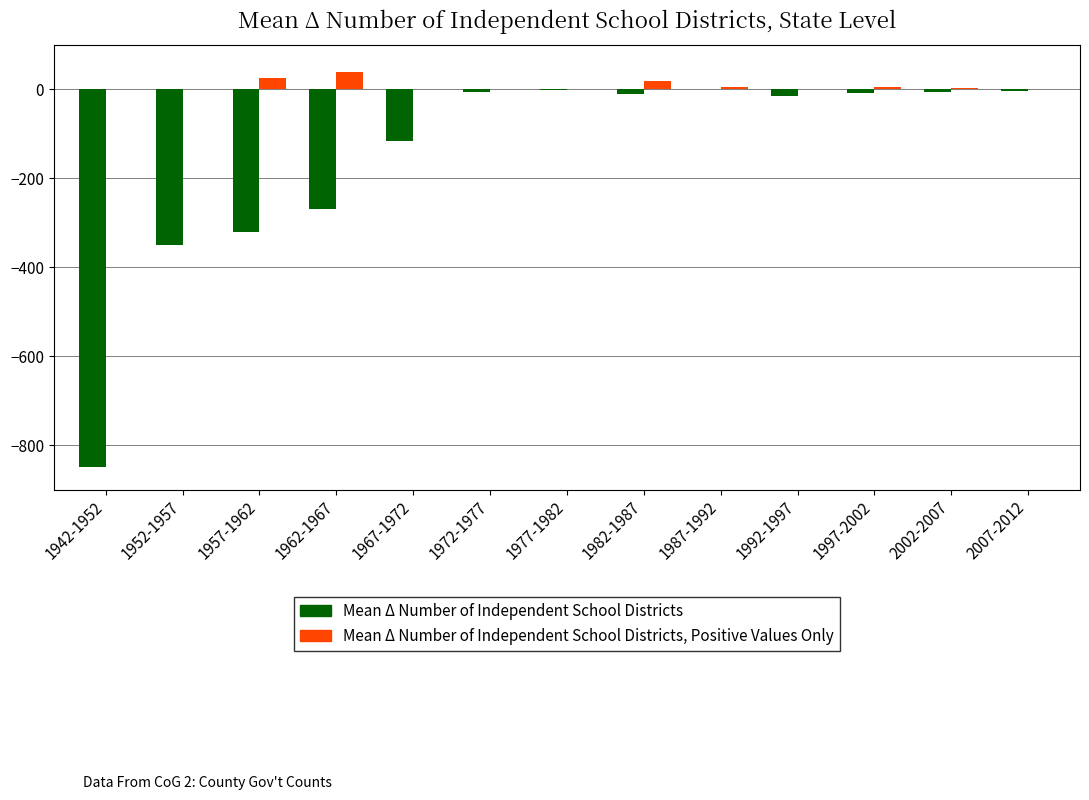

What is the maximum value shown in the chart?

40